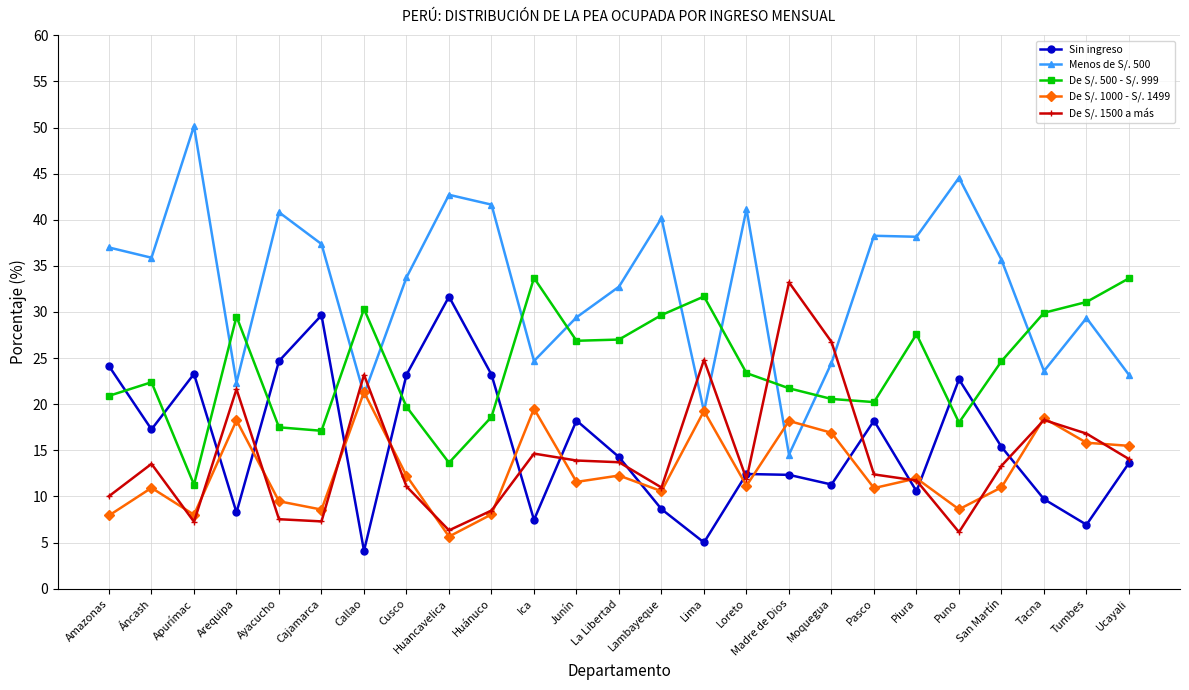

What is the total value across all series at Junín?

100.0